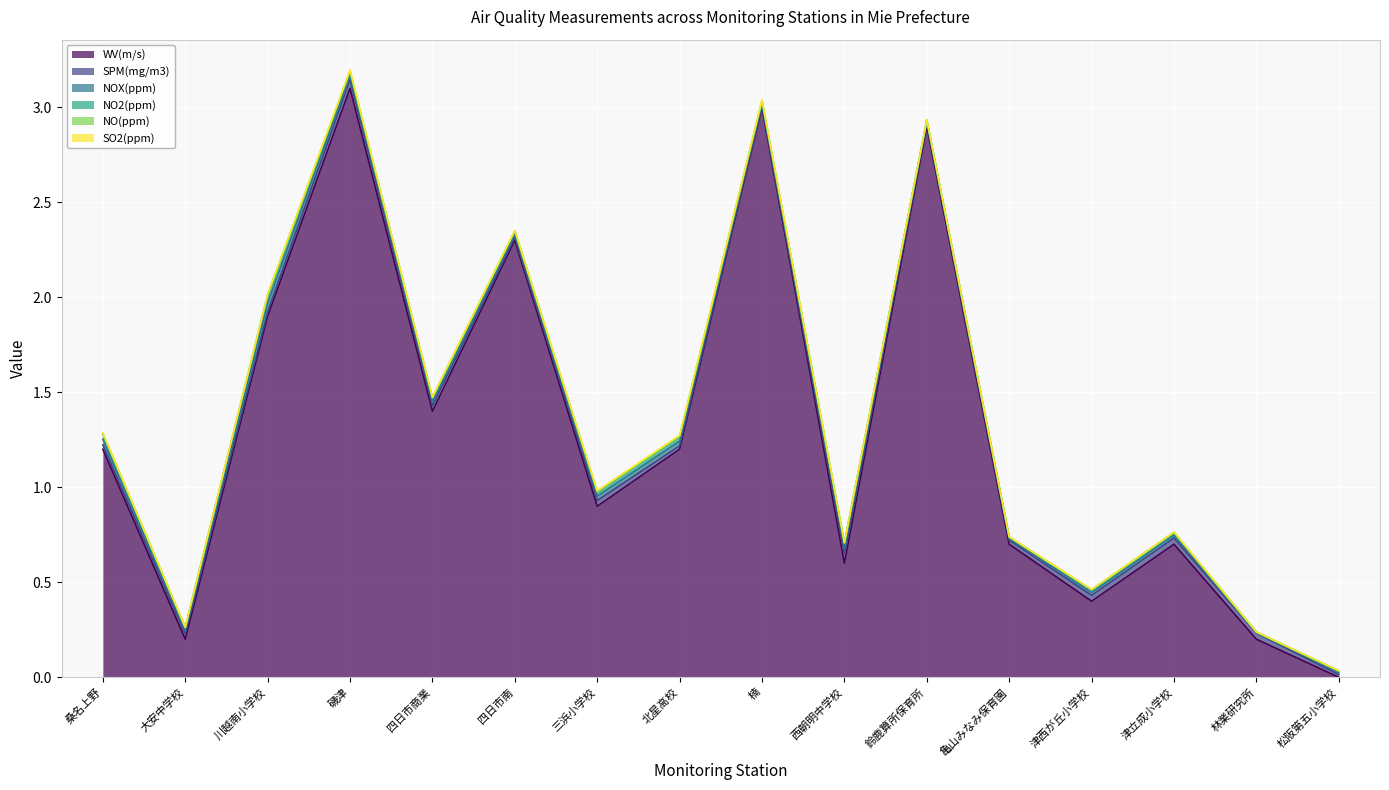

Rank the categories by NOX(ppm) value from lowest to highest.

林業研究所, 鈴鹿算所保育所, 亀山みなみ保育園, 松阪第五小学校, 楠, 津西が丘小学校, 津立成小学校, 大安中学校, 四日市南, 四日市商業, 磯津, 三浜小学校, 北星高校, 桑名上野, 西朝明中学校, 川越南小学校